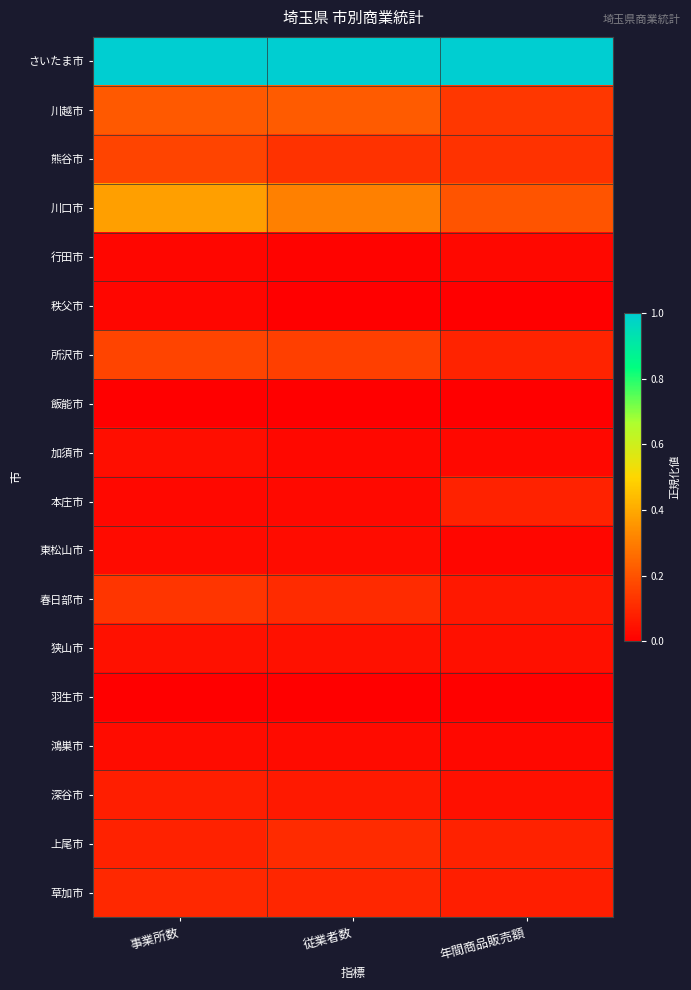

Between 事業所数 and 年間商品販売額, which series saw the biggest shift?

川口市